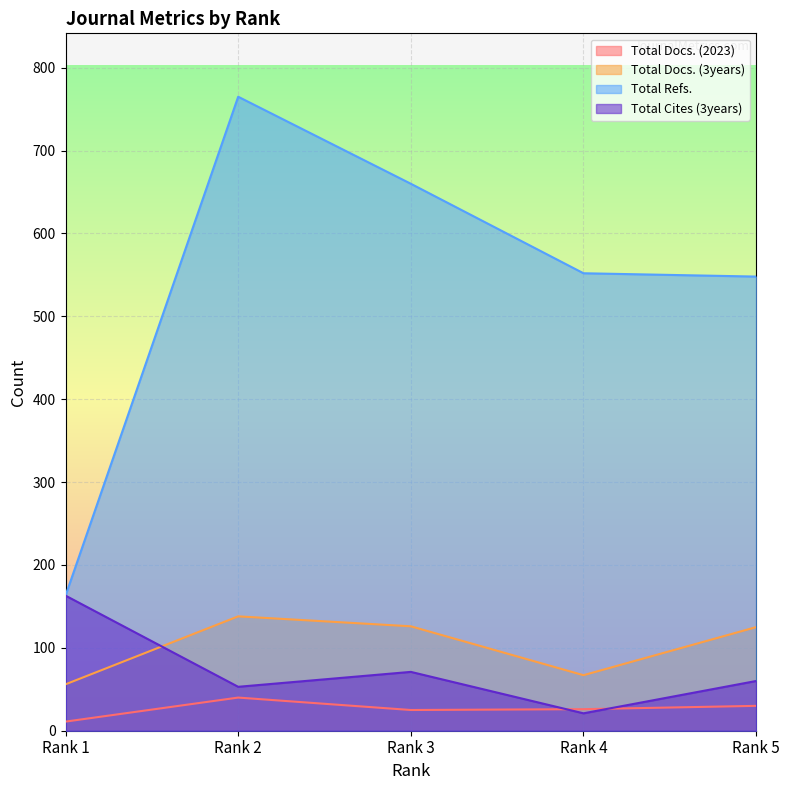

What is the maximum value shown in the chart?

765